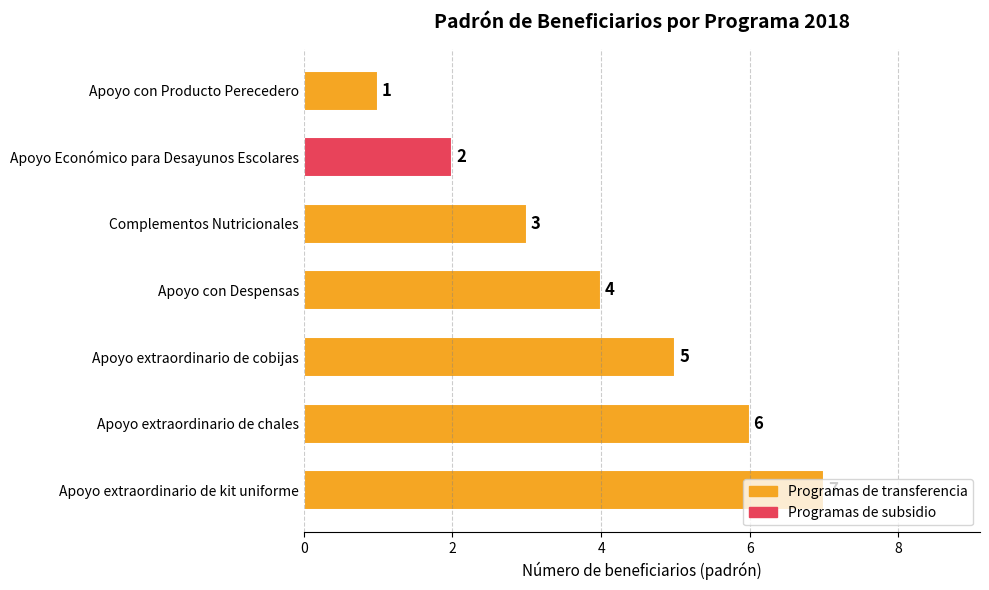

Which category has the highest value across all series?

Apoyo extraordinario de kit uniforme